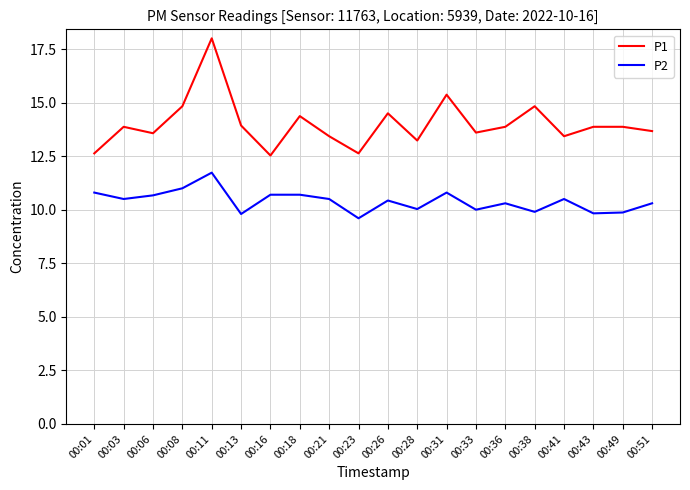

Between 00:33 and 00:51, which series saw the biggest shift?

P2